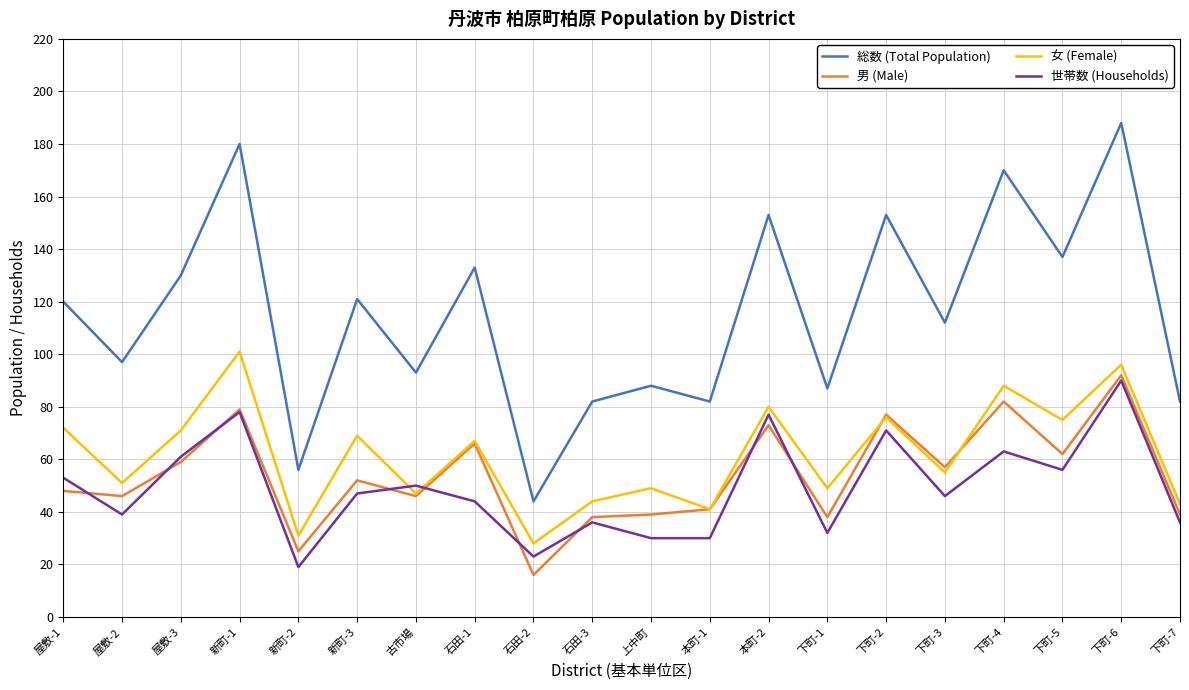

What value does the 女 (Female) series have at 石田-3?

44